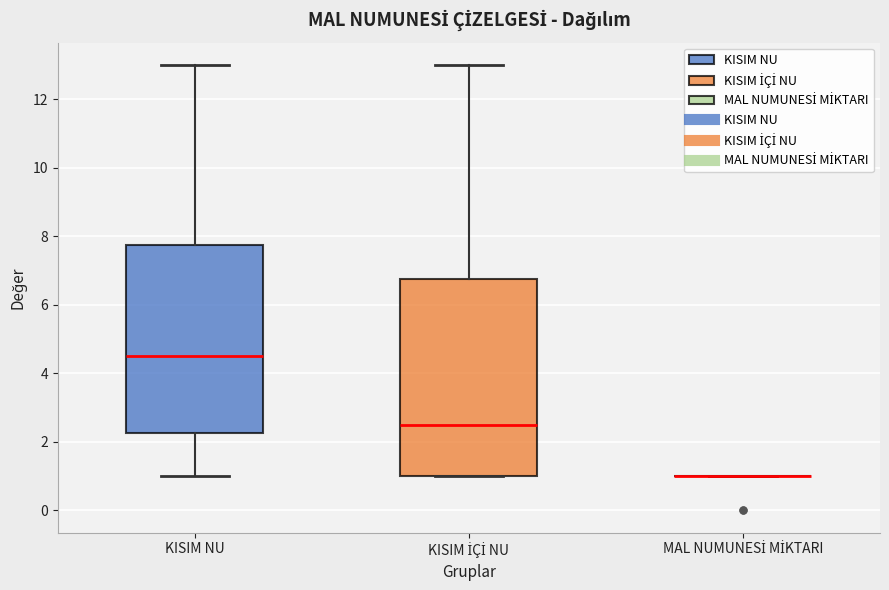

Reading left to right, read every box against the y-axis: the position of its median line, the range the box covers, and the ends of its whiskers. The values are not printed on the chart, so give them approximately, as read against the axis.

KISIM NU: median 4.6, box 2.2 to 7.8, whiskers 1.0 to 13.0
KISIM İÇİ NU: median 2.6, box 1.0 to 6.8, whiskers 1.0 to 13.0
MAL NUMUNESİ MİKTARI: box collapsed to a line at 1.0, whiskers 1.0 to 1.0